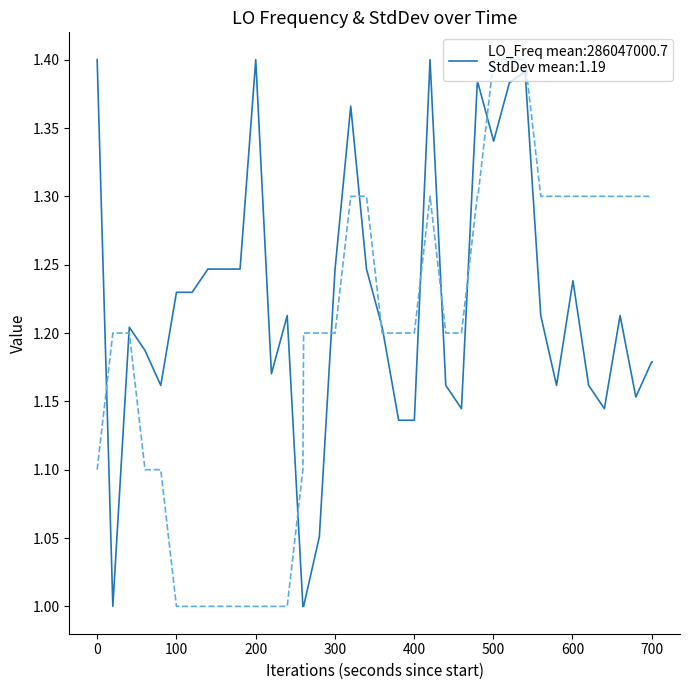

What is the smallest value displayed?

1.0